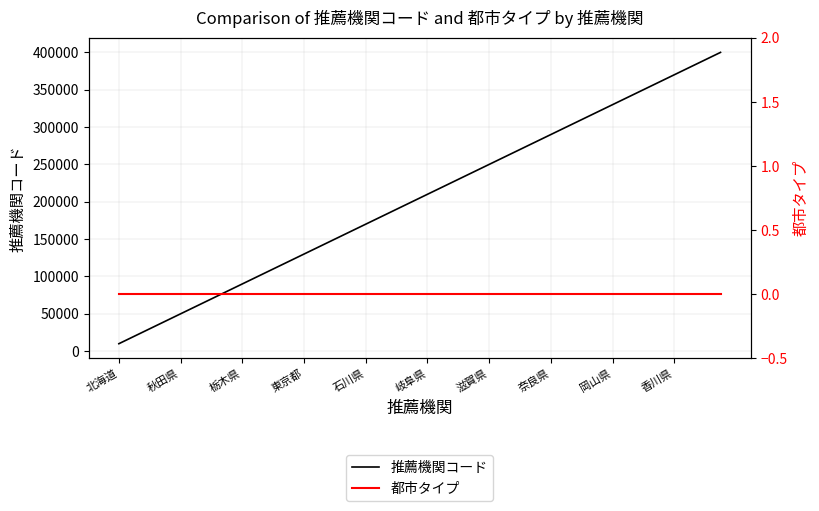

Which category has the lowest value in the 推薦機関コード series?

北海道